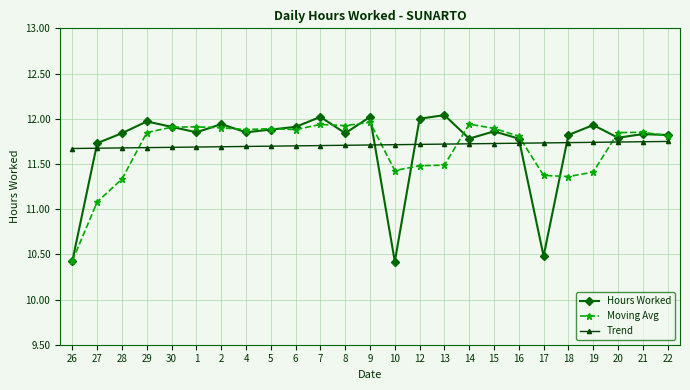

The value of Moving Avg at 5 is 11.9. True or false?

True